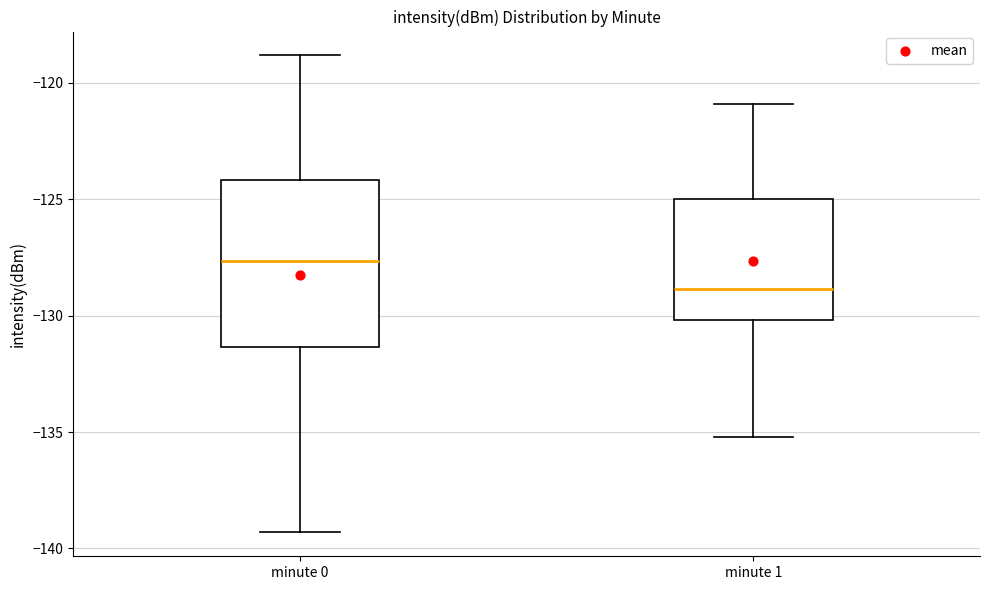

Where does the median line of the box for minute 0 sit on the y-axis? The values are not printed on the chart, so give them approximately, as read against the axis.

-127.5